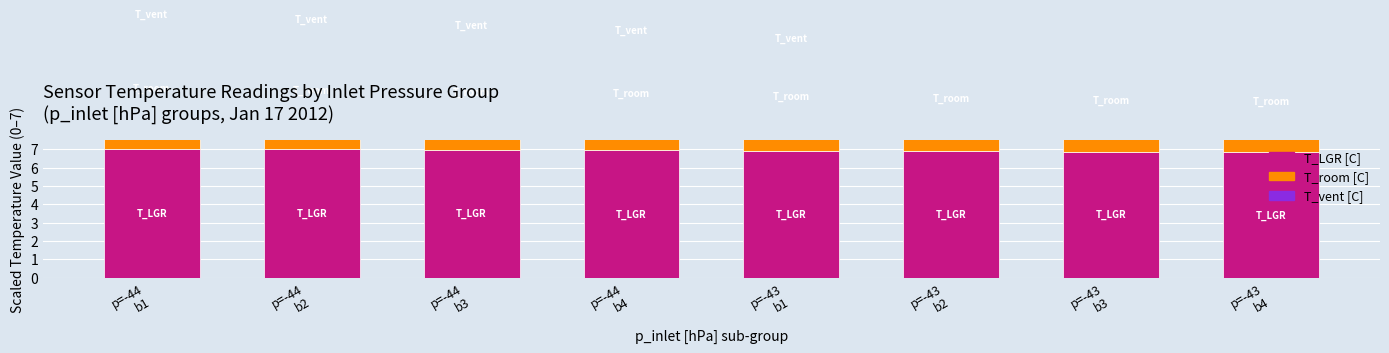

True or false: T_vent [C] has a value of 0.1 at p=-43
b3.

True